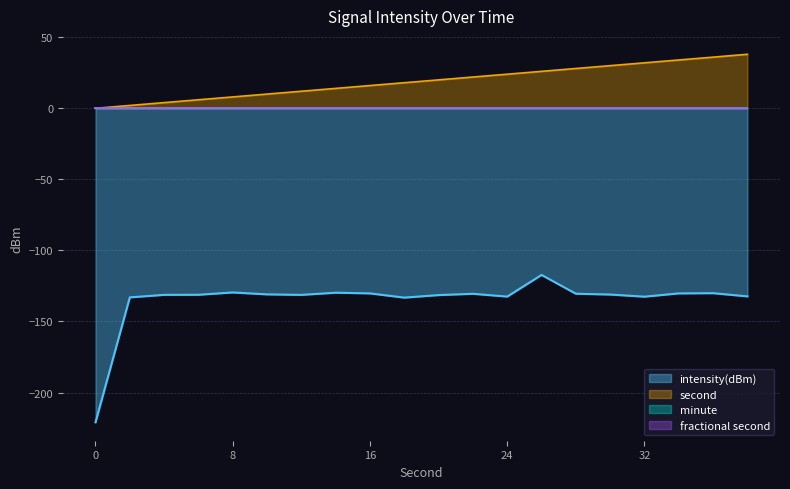

What is the average value of the second series?

19.0